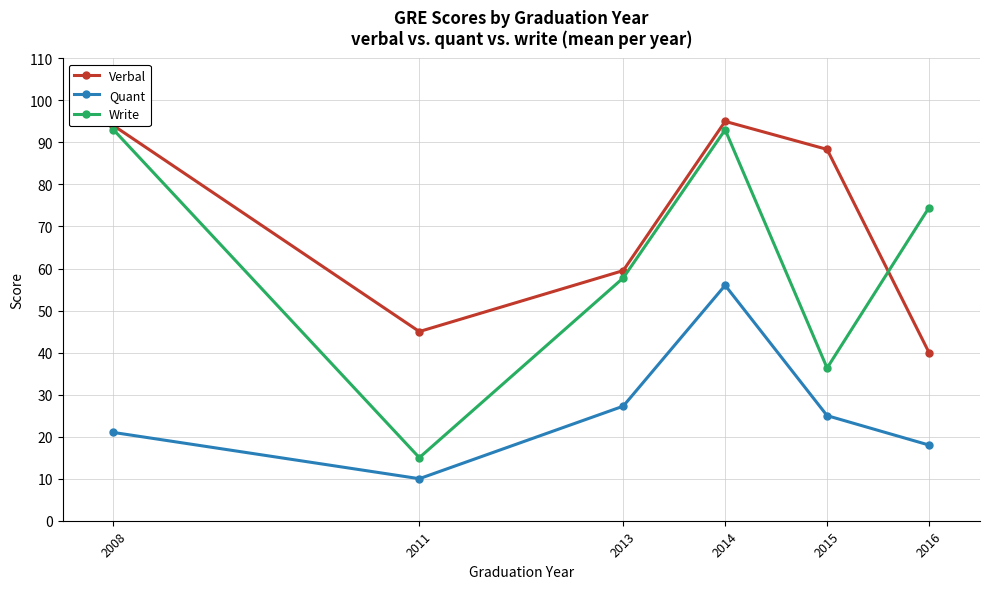

True or false: Verbal and Quant cross at least once.

False